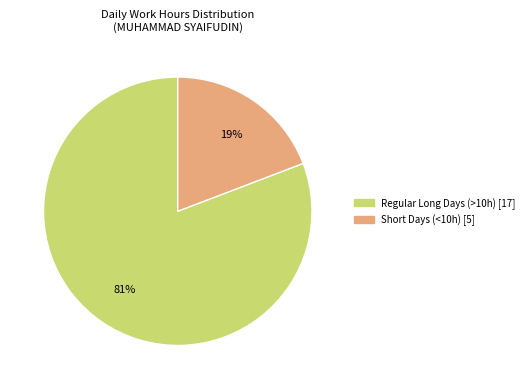

To the nearest percent, what is the difference between the largest and smallest slice percentages?

62%